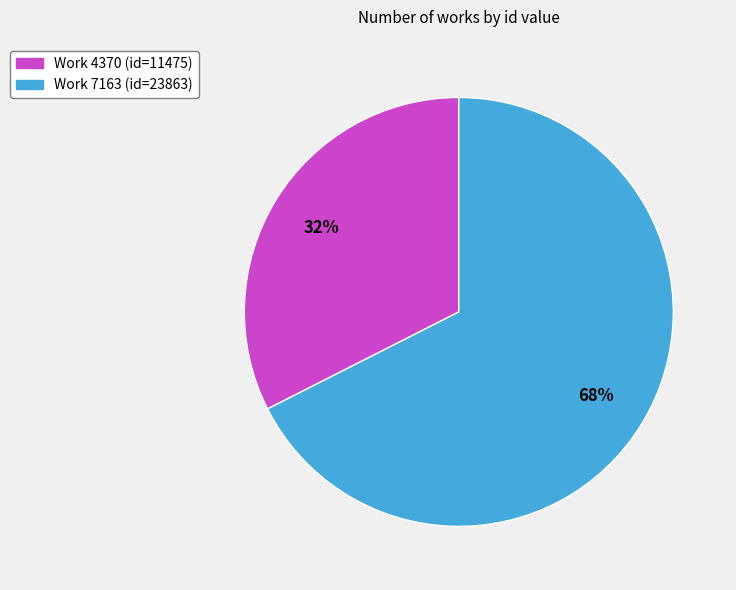

Does any single category account for the majority?

Yes